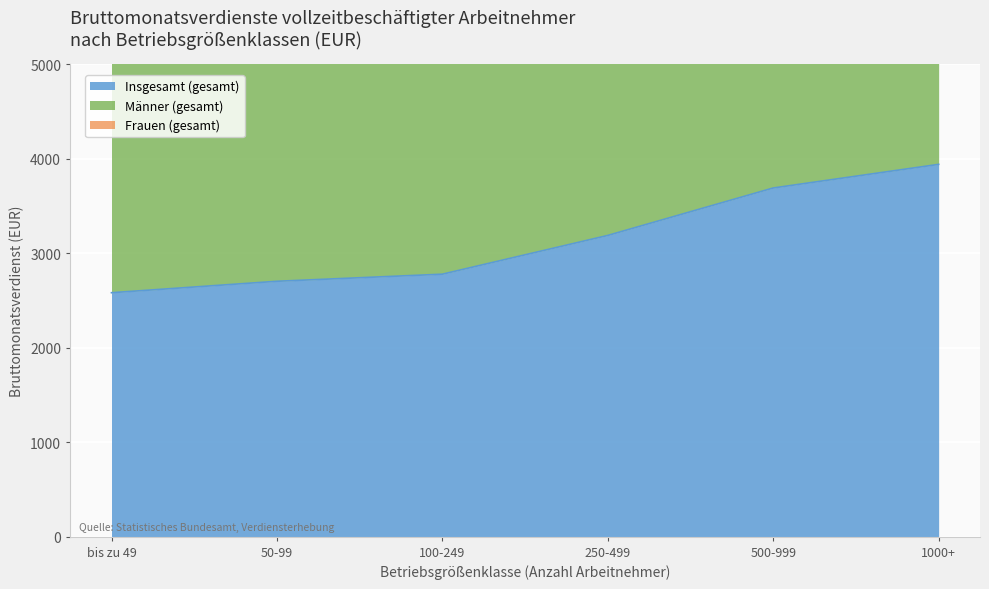

At which category is the sum across all series the highest?

1000+